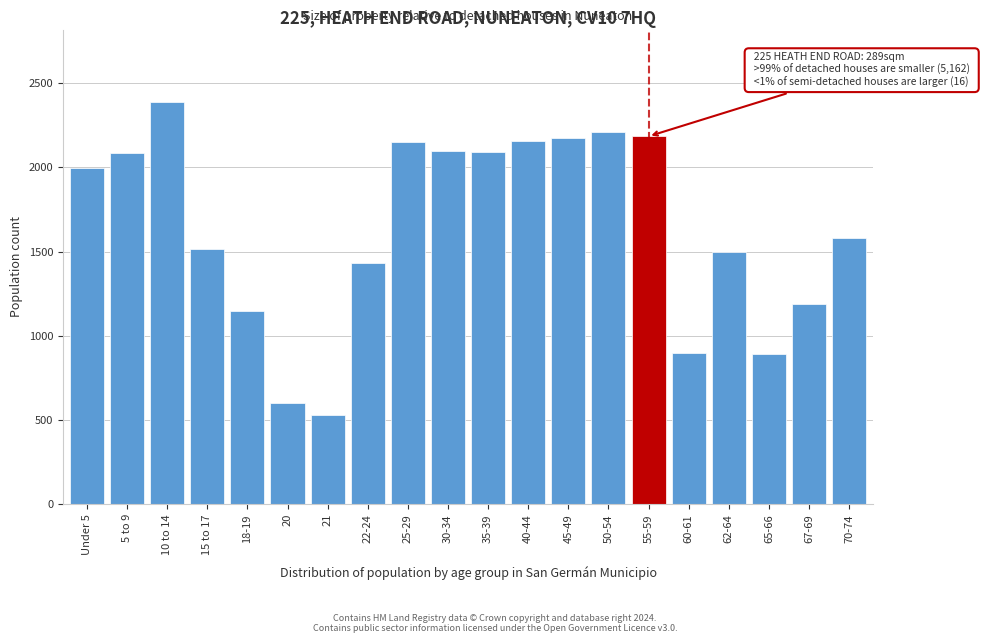

True or false: the data shows 1192 at 67-69.

True